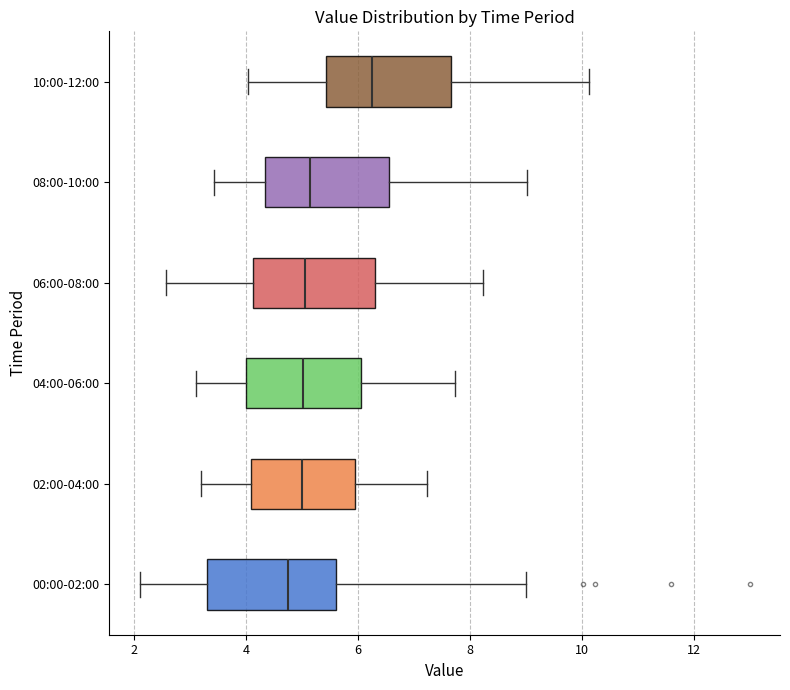

Reading bottom to top, transcribe this box plot: for each box, give where its median line is, the range the box spans, and where its two whiskers end, as read against the x-axis. The values are not printed on the chart, so give them approximately, as read against the axis.

00:00-02:00: median 4.8, box 3.4 to 5.6, whiskers 2.2 to 9.0
02:00-04:00: median 5.0, box 4.0 to 6.0, whiskers 3.2 to 7.2
04:00-06:00: median 5.0, box 4.0 to 6.0, whiskers 3.2 to 7.8
06:00-08:00: median 5.0, box 4.2 to 6.4, whiskers 2.6 to 8.2
08:00-10:00: median 5.2, box 4.4 to 6.6, whiskers 3.4 to 9.0
10:00-12:00: median 6.2, box 5.4 to 7.6, whiskers 4.0 to 10.2